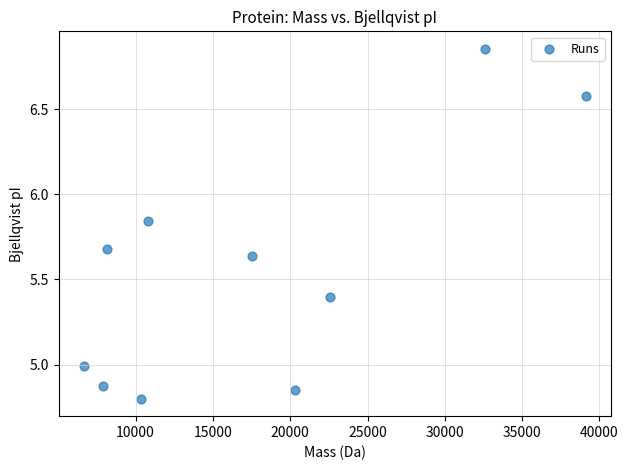

What is the average X value?

17601.8